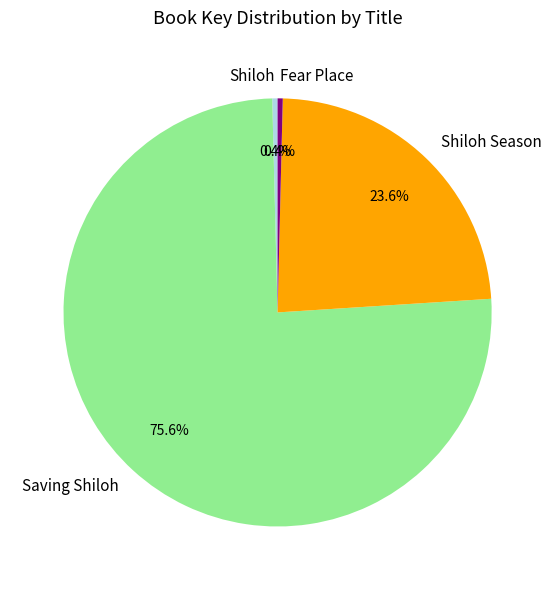

What is the total percentage of Saving Shiloh and Shiloh Season?

99.2%